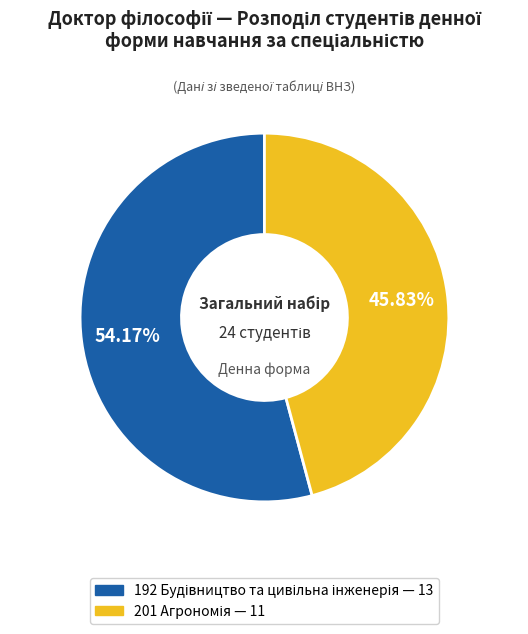

Does any single category account for the majority?

Yes